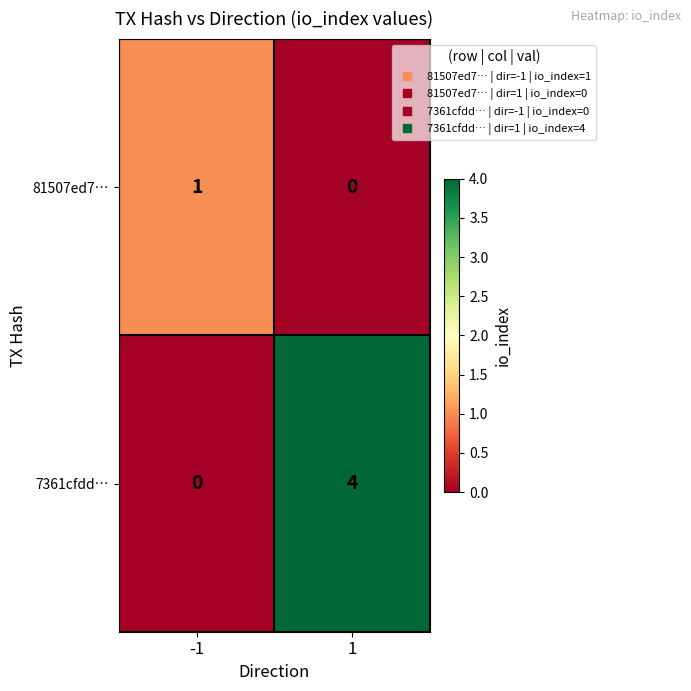

Rank the series at -1 from highest to lowest value.

81507ed7…, 7361cfdd…